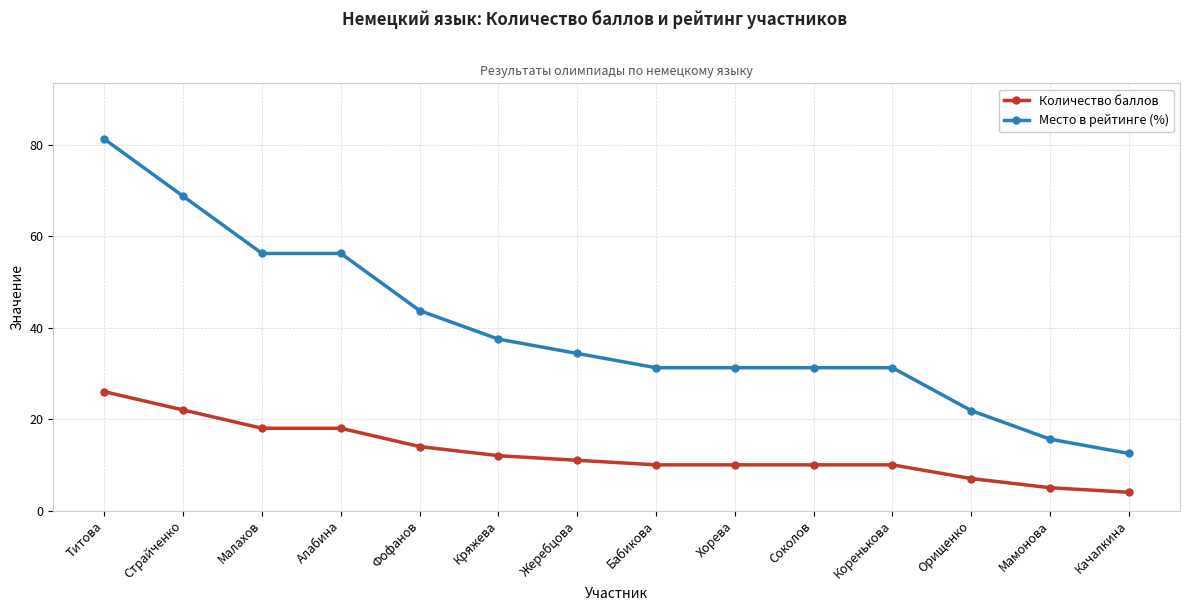

What is the value of the Количество баллов point at the 3rd from the left?

18.0